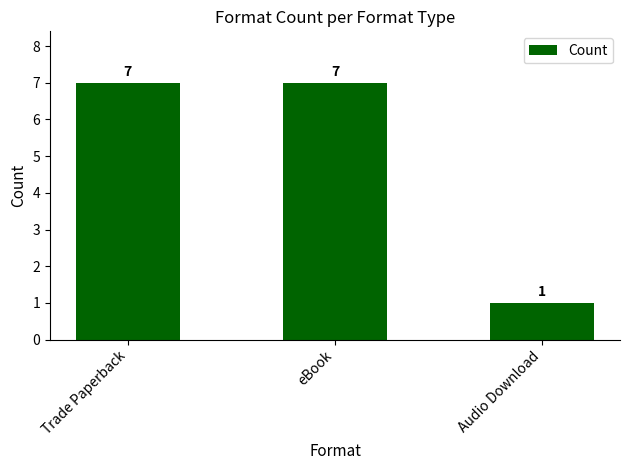

What is the change in value from Trade Paperback to Audio Download?

-6